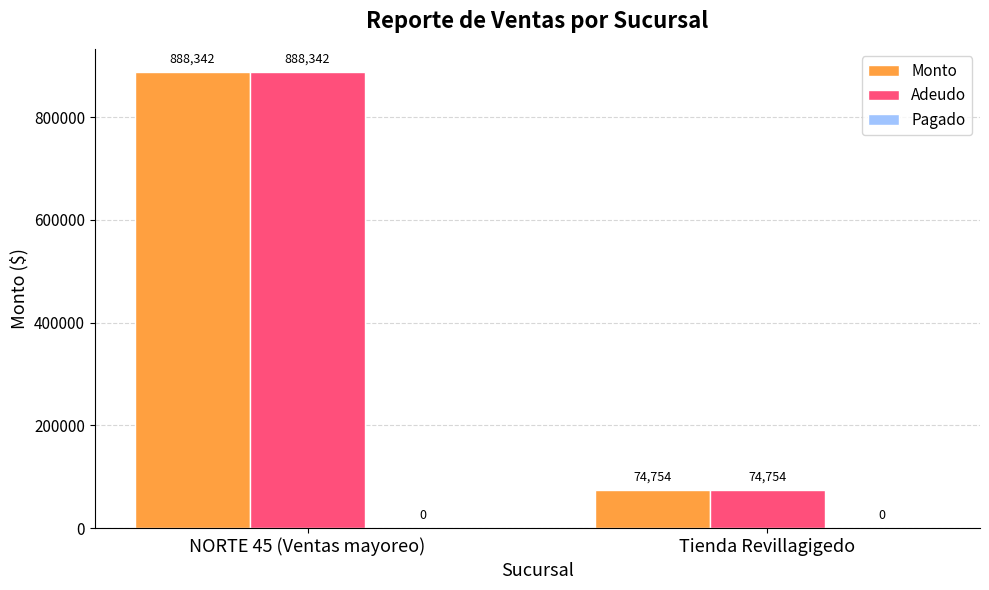

The Adeudo series shows 74754.0 at Tienda Revillagigedo. True or false?

True